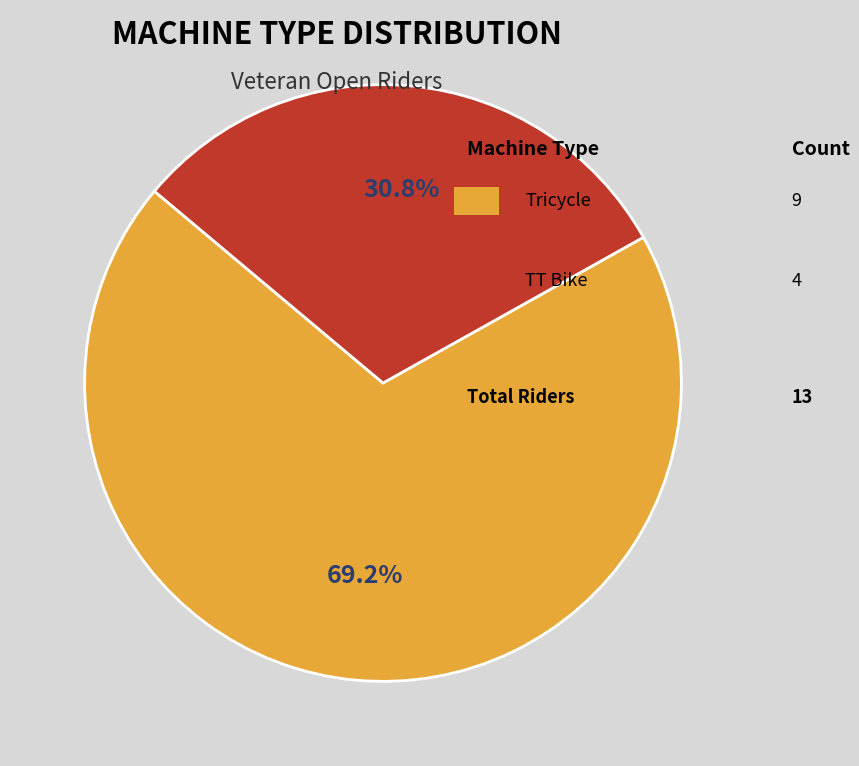

Count the number of slices in the pie.

2